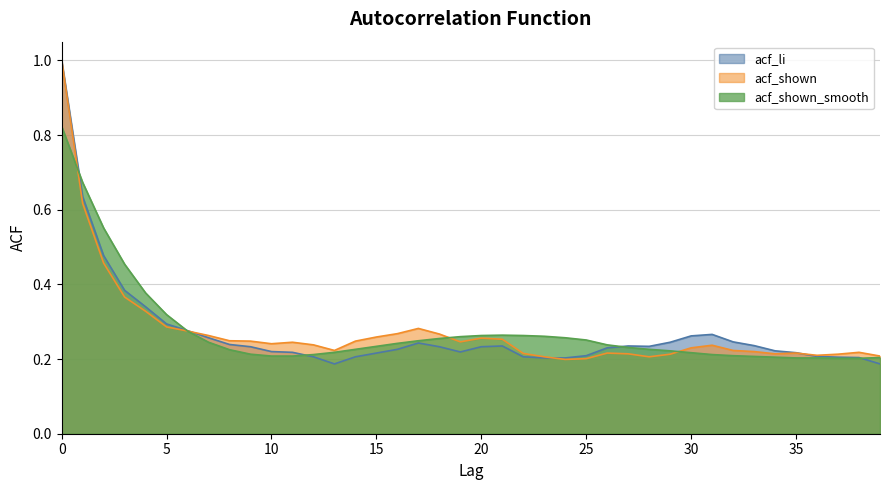

True or false: acf_shown_smooth and acf_shown intersect in this chart.

True